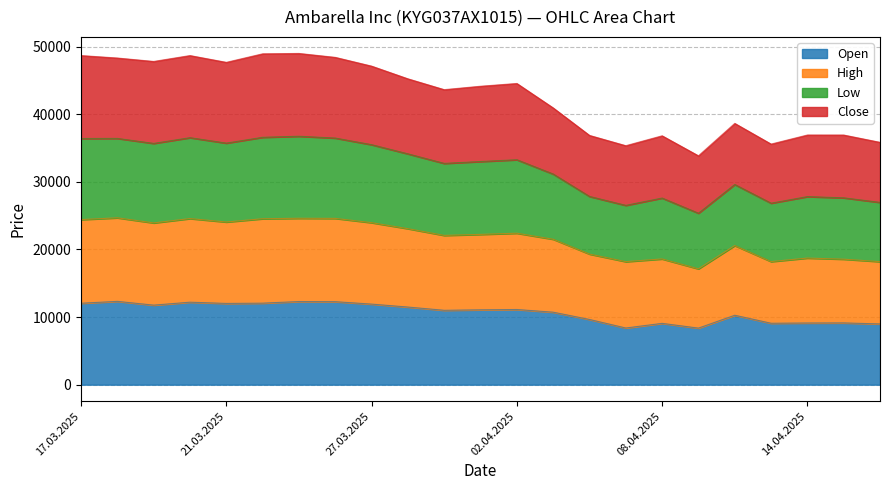

What is the spread (max minus min) of values at 09.04.2025?

25485.2